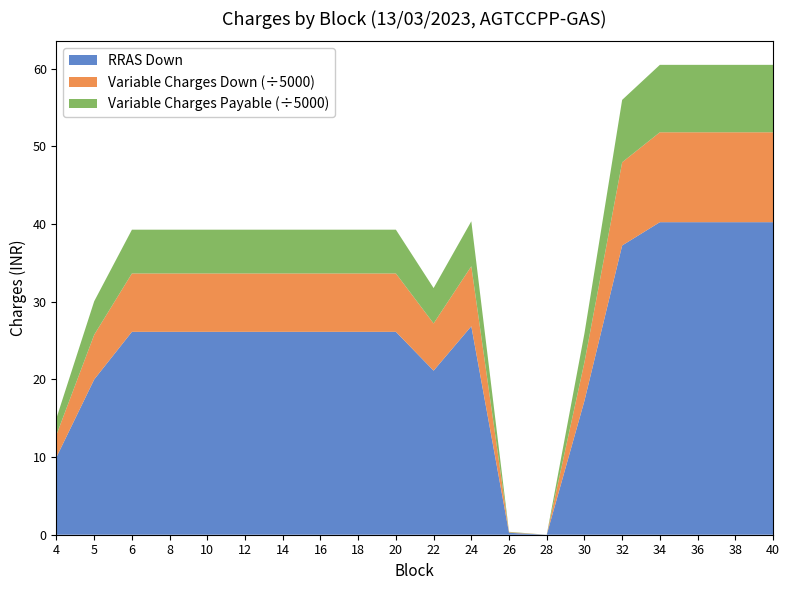

Reading right to left, what are all the values shown in this chart?

RRAS Down: 40.2	40.2	40.2	40.2	37.2	17.2	0.0	0.2	26.9	21.1	26.1	26.1	26.1	26.1	26.1	26.1	26.1	26.1	20.0	10.0
Variable Charges Down: 57889.6	57889.6	57889.6	57889.6	53574.8	24809.8	0.0	359.6	38617.0	30390.2	37581.5	37581.5	37581.5	37581.5	37581.5	37581.5	37581.5	37581.5	28765.0	14382.5
Variable Charges Payable: 43417.2	43417.2	43417.2	43417.2	40181.1	18607.4	0.0	269.7	28962.8	22792.7	28186.1	28186.1	28186.1	28186.1	28186.1	28186.1	28186.1	28186.1	21573.8	10786.9